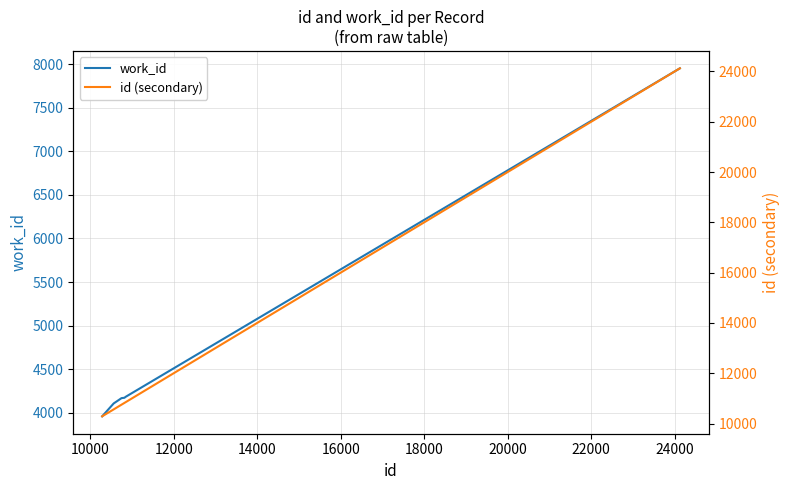

What is the highest value of the work_id series?

7954